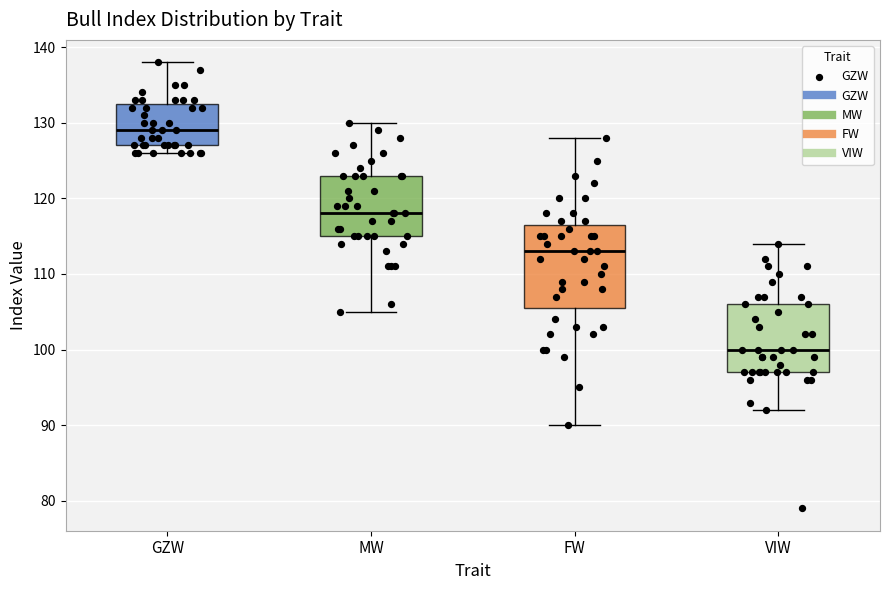

Which box's median line is the lowest?

VIW